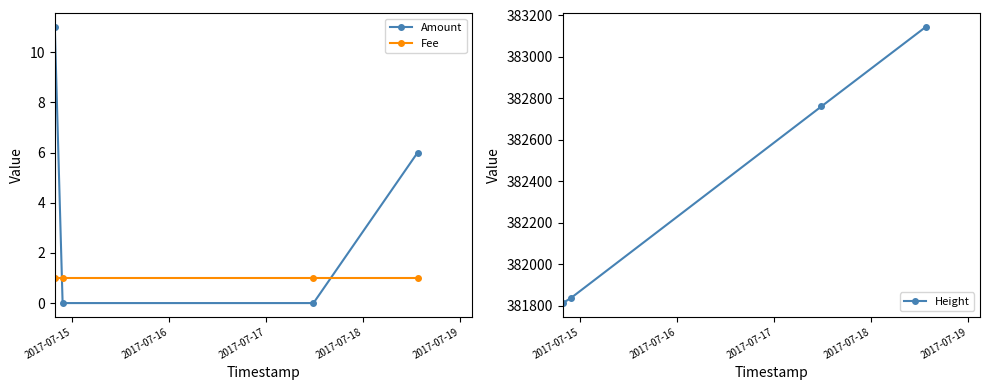

True or false: Amount has more than 0 points higher than both neighbors.

False